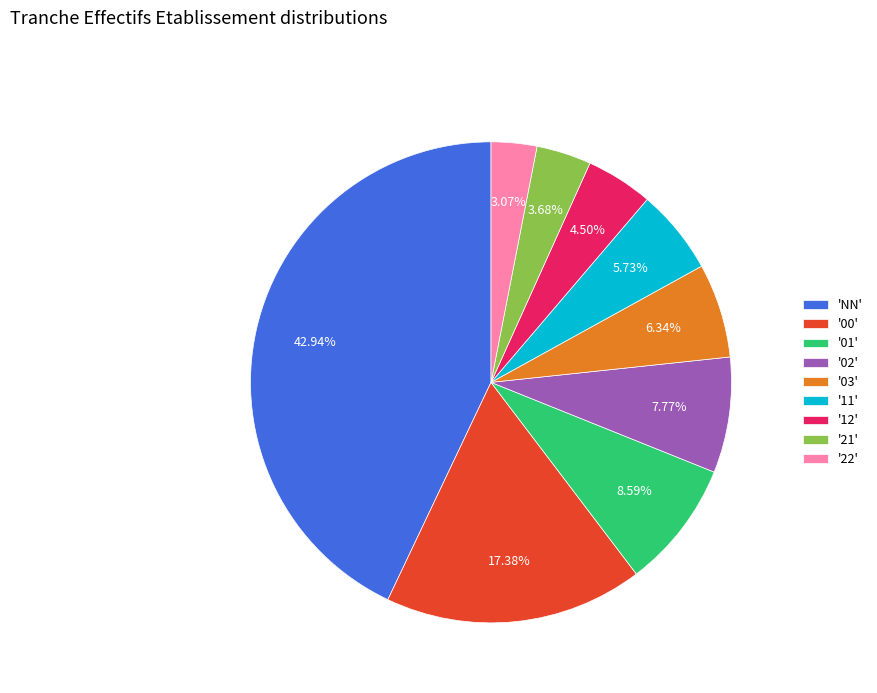

Is the sum of '12' and '11' greater than half?

No